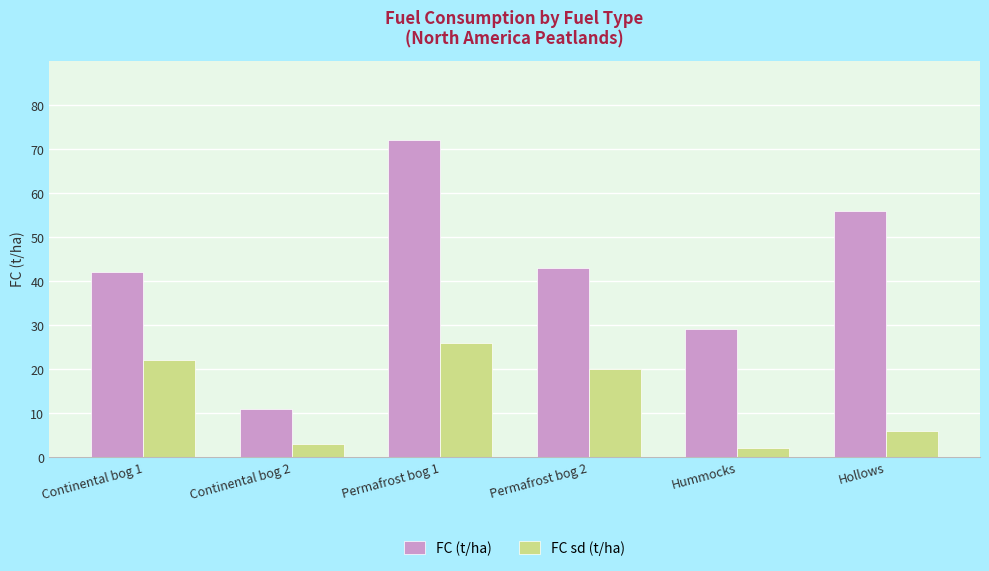

What is the maximum value shown in the chart?

72